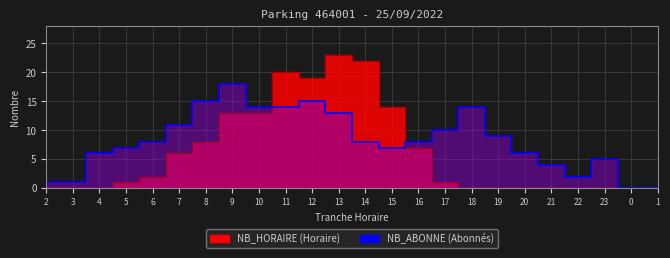

True or false: NB_HORAIRE has a value of 7 at 16.

True